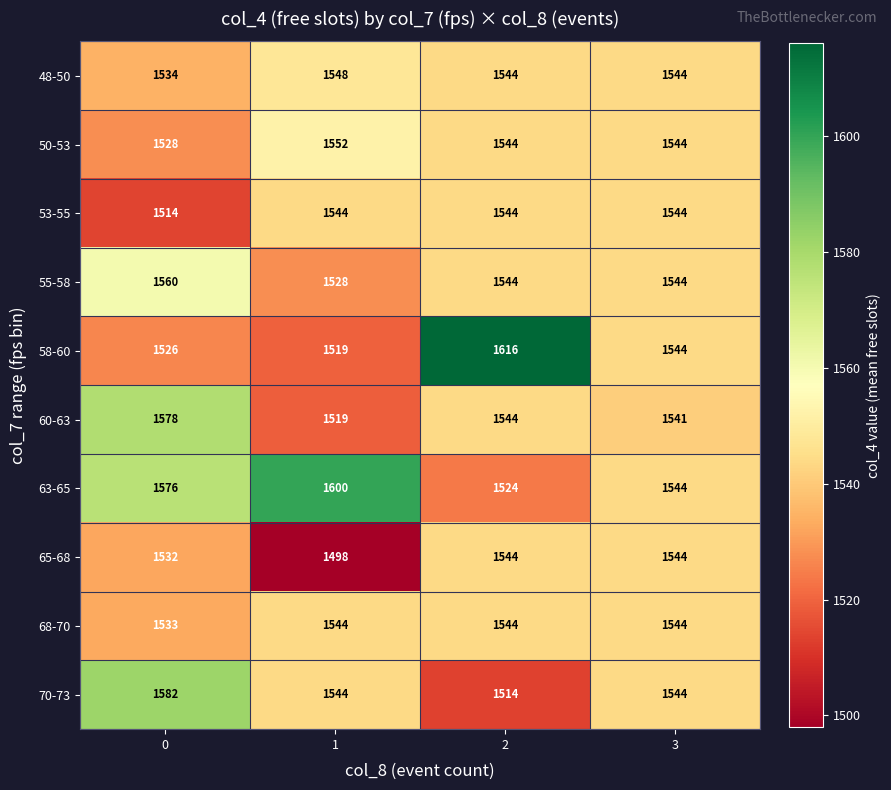

At 0, list the series in order from smallest to largest.

53-55, 58-60, 50-53, 65-68, 68-70, 48-50, 55-58, 63-65, 60-63, 70-73